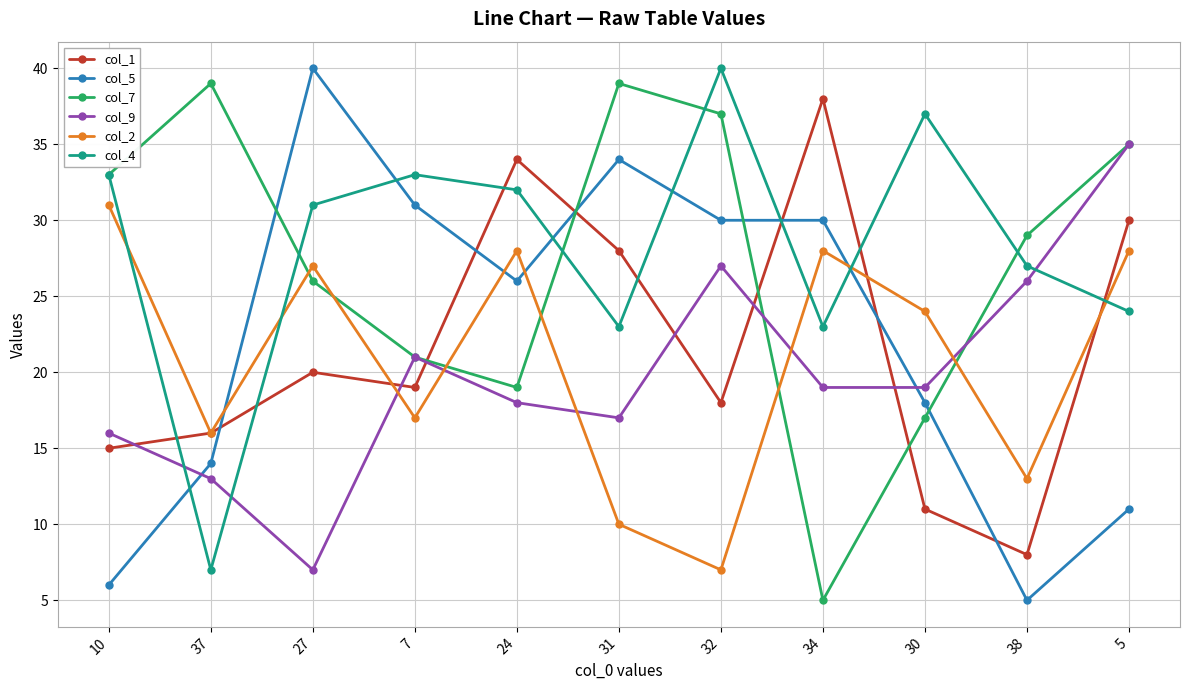

At which category is the sum across all series the highest?

5